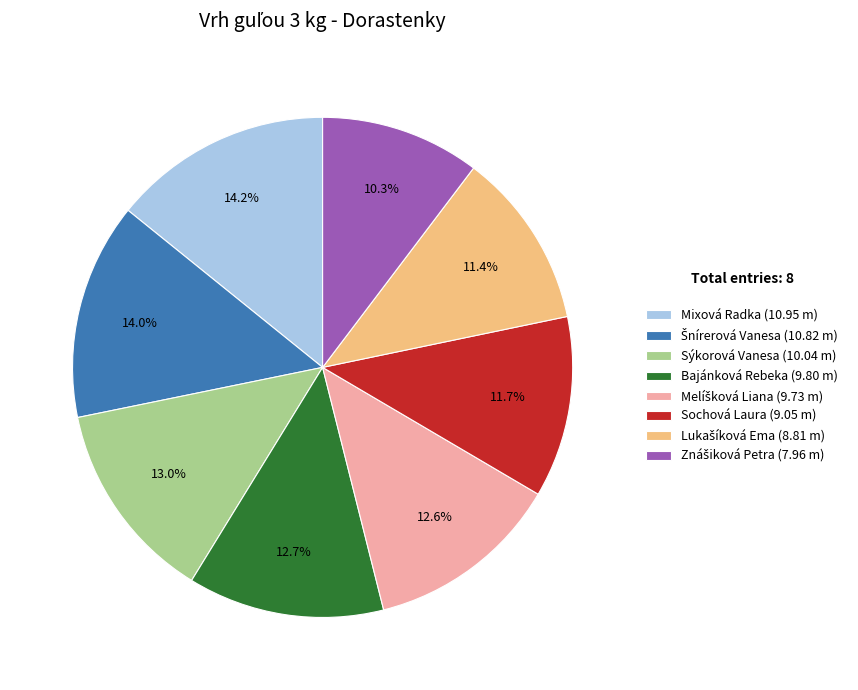

Between Sochová Laura (9.05 m) and Mixová Radka (10.95 m), which is larger?

Mixová Radka (10.95 m)